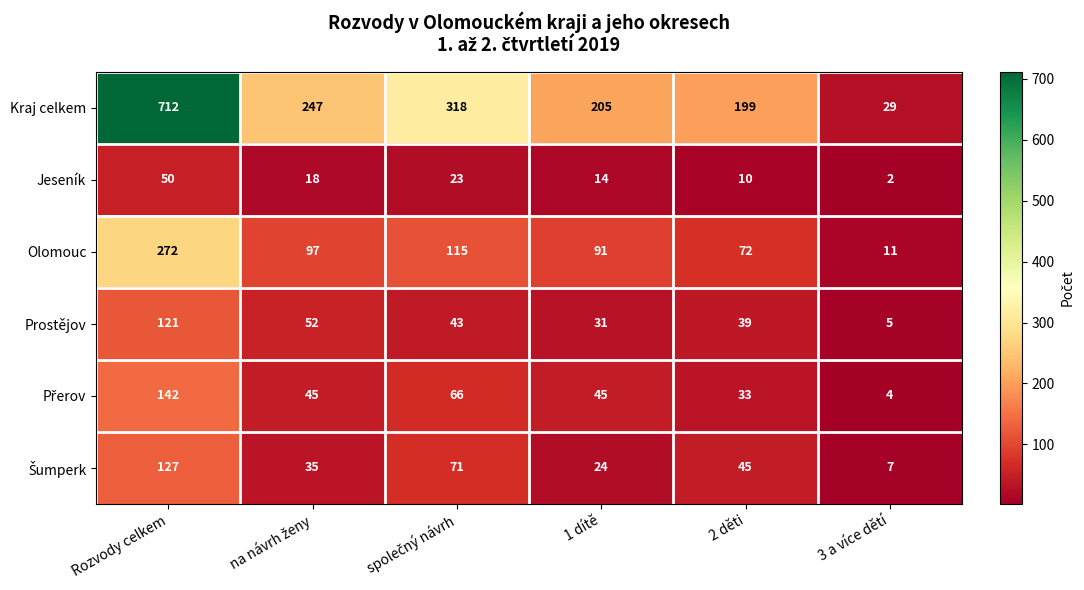

At which category is the sum across all series the highest?

Rozvody celkem